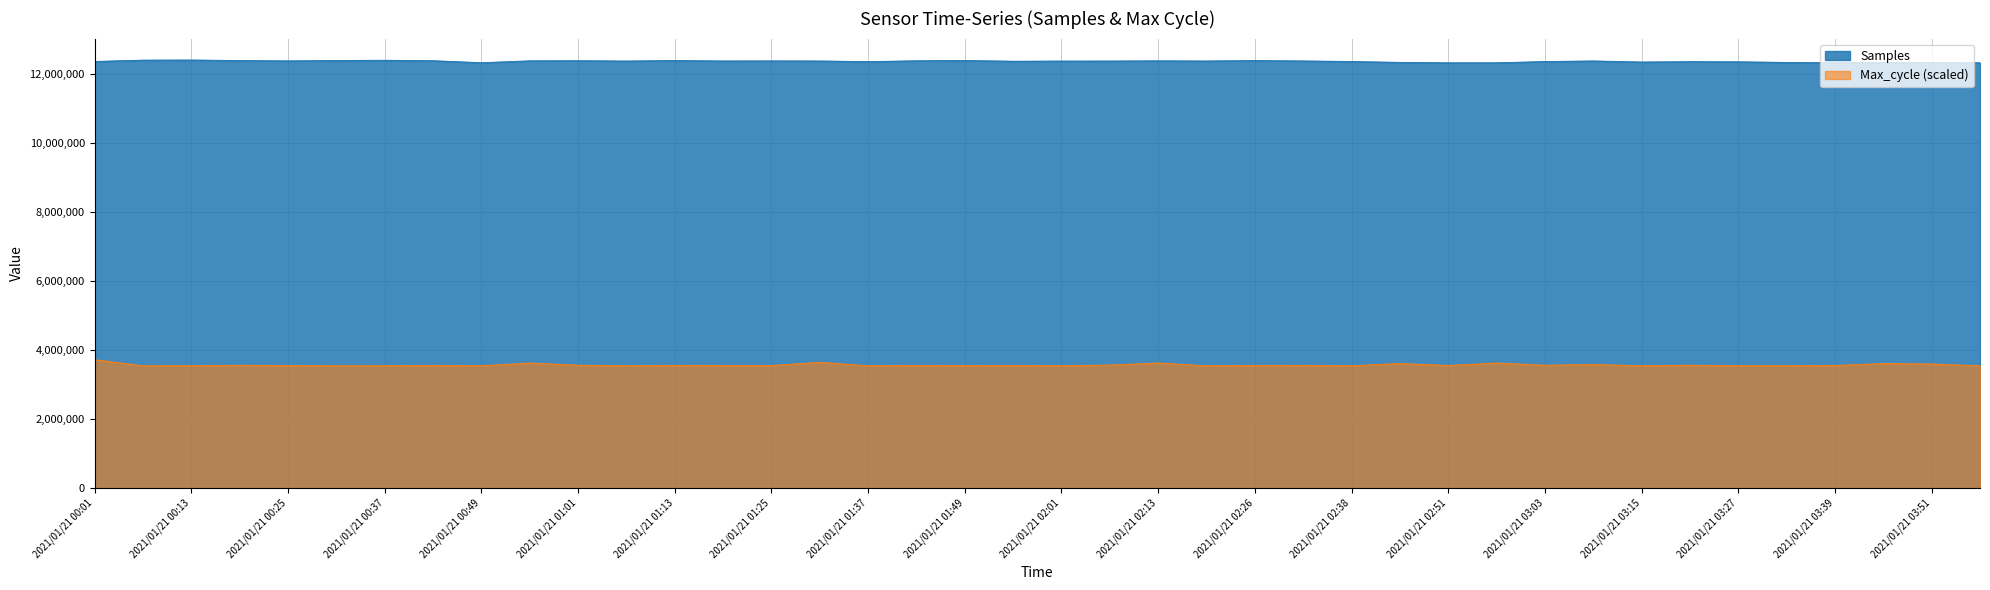

Where is the first local minimum for Max_cycle?

2021/01/21 00:07